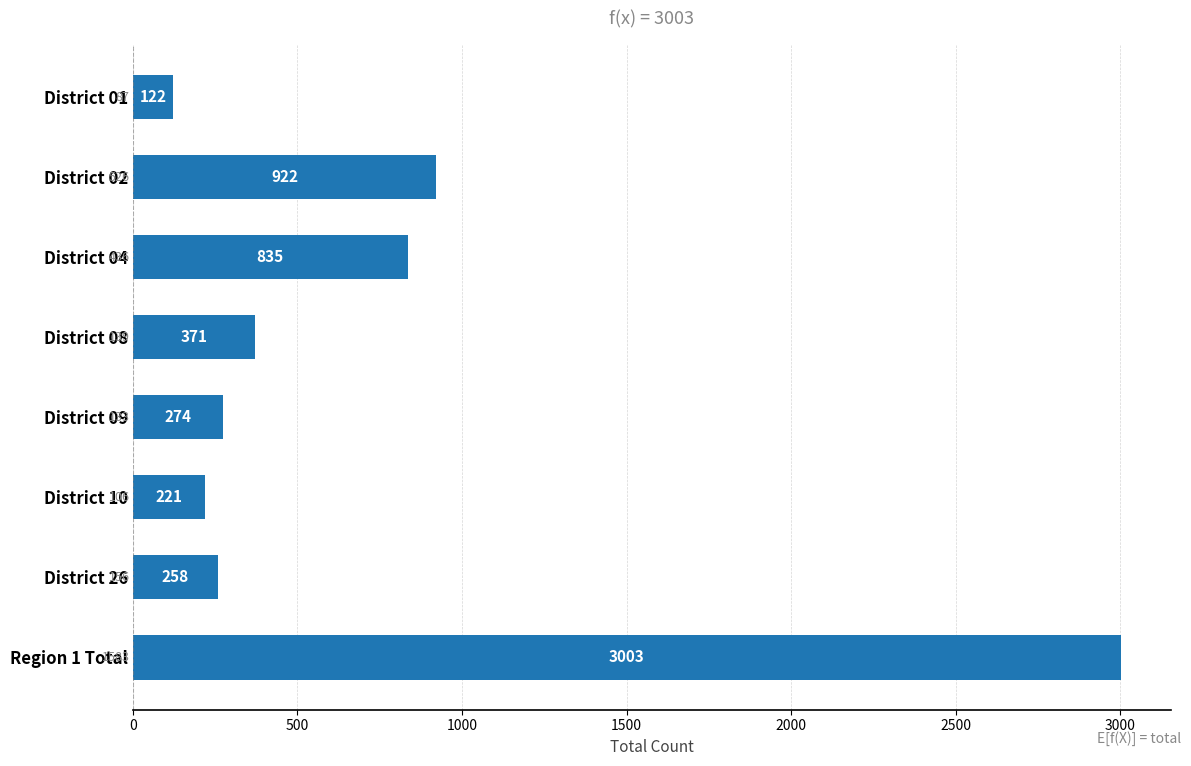

What is the change in value from District 08 to District 26?

-113